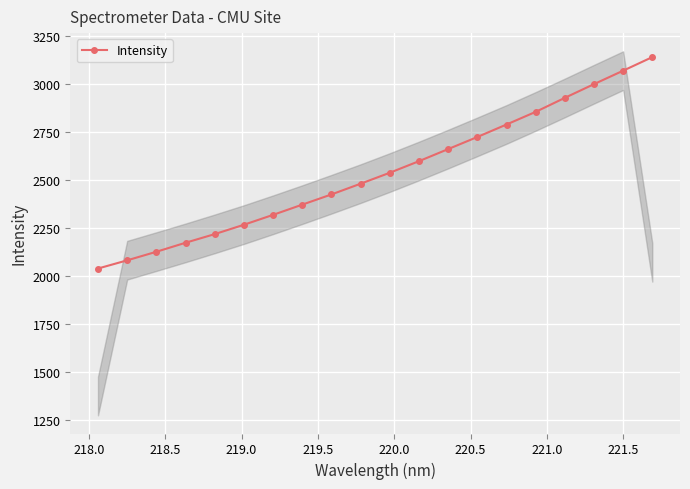

True or false: the data has more than 1 interior local peaks.

False